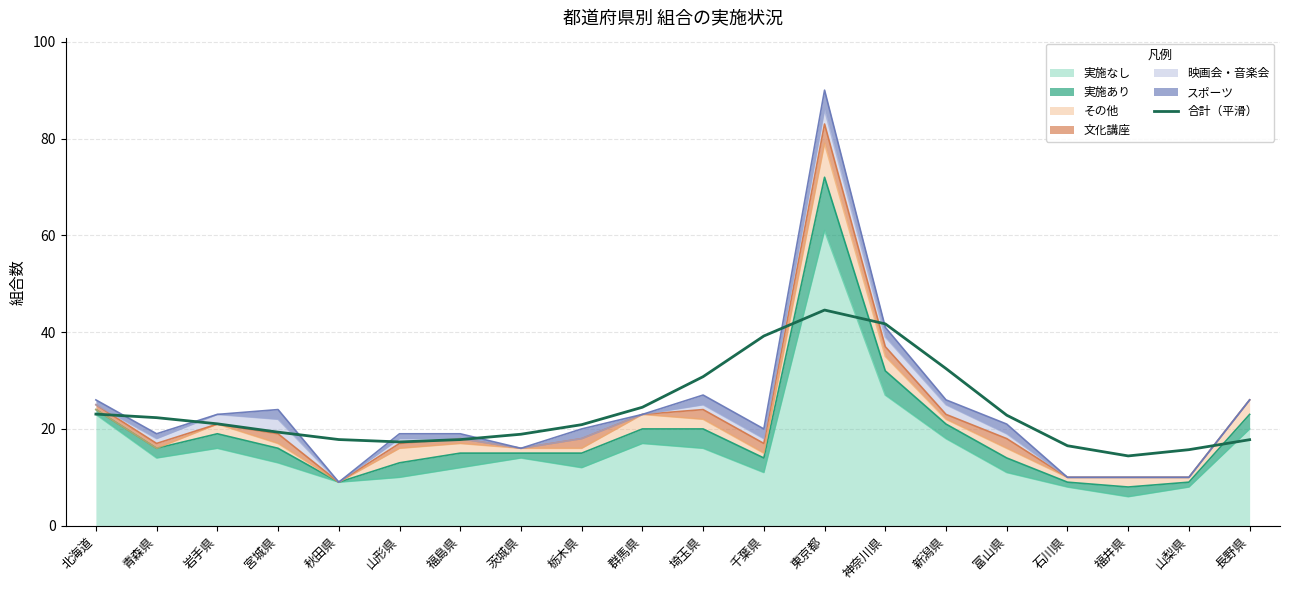

True or false: the data shows 14.2 at 群馬県.

False